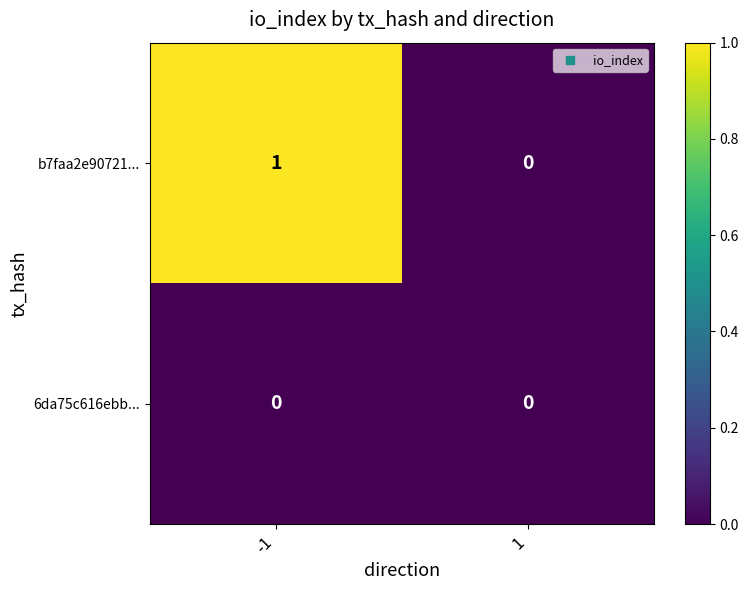

Count the number of data series in this chart.

2